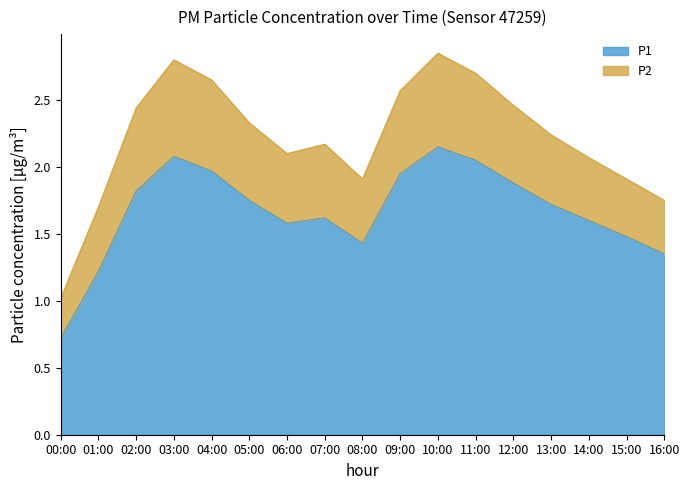

What position from the left is 13:00?

14